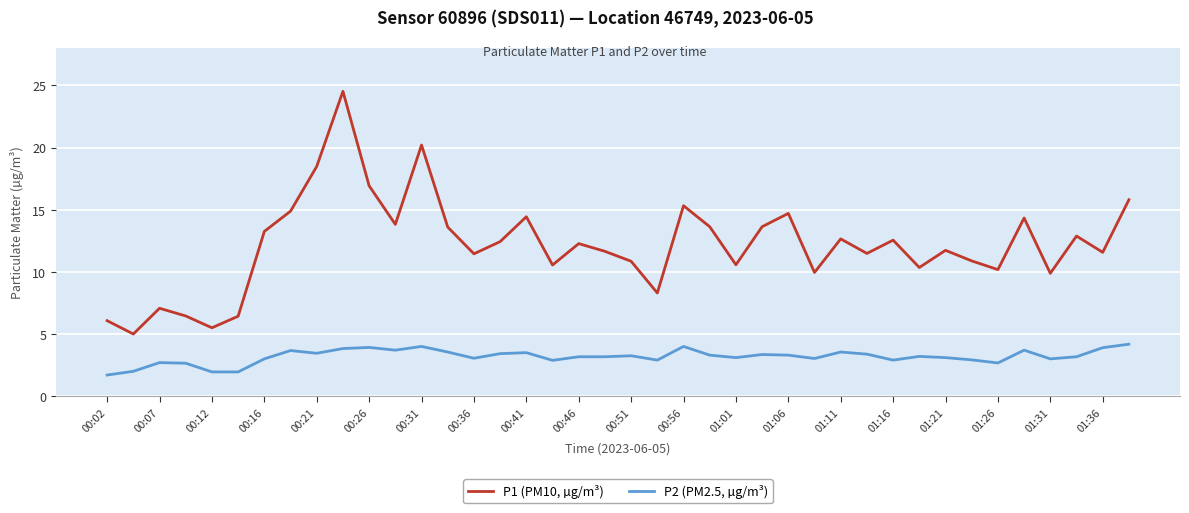

List the series in order of their overall mean, lowest first.

P2 (PM2.5, µg/m³), P1 (PM10, µg/m³)